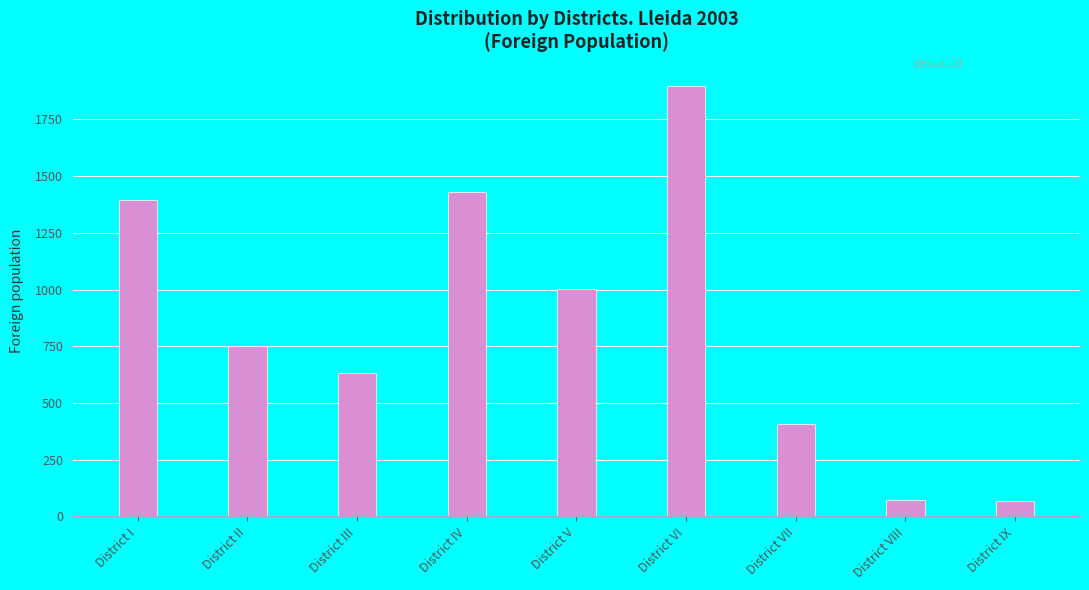

What is the difference between the values at District VIII and District II?

680